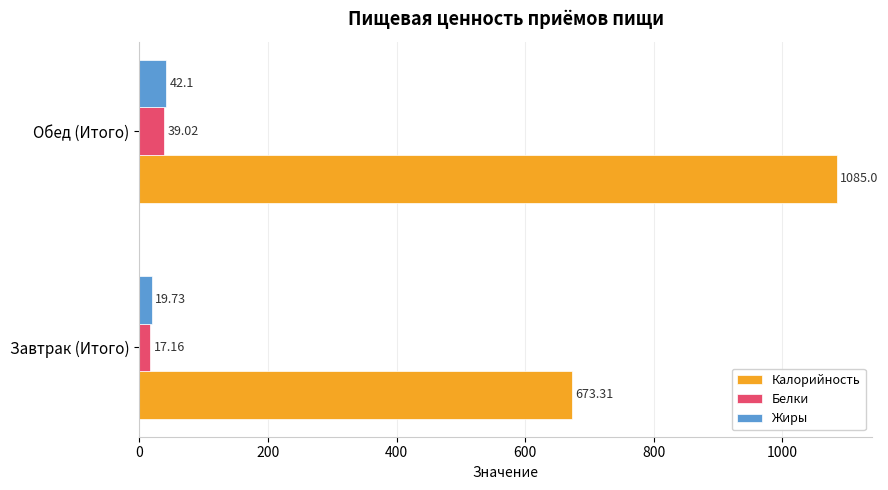

What are all the series names shown in the legend?

Калорийность, Белки, Жиры